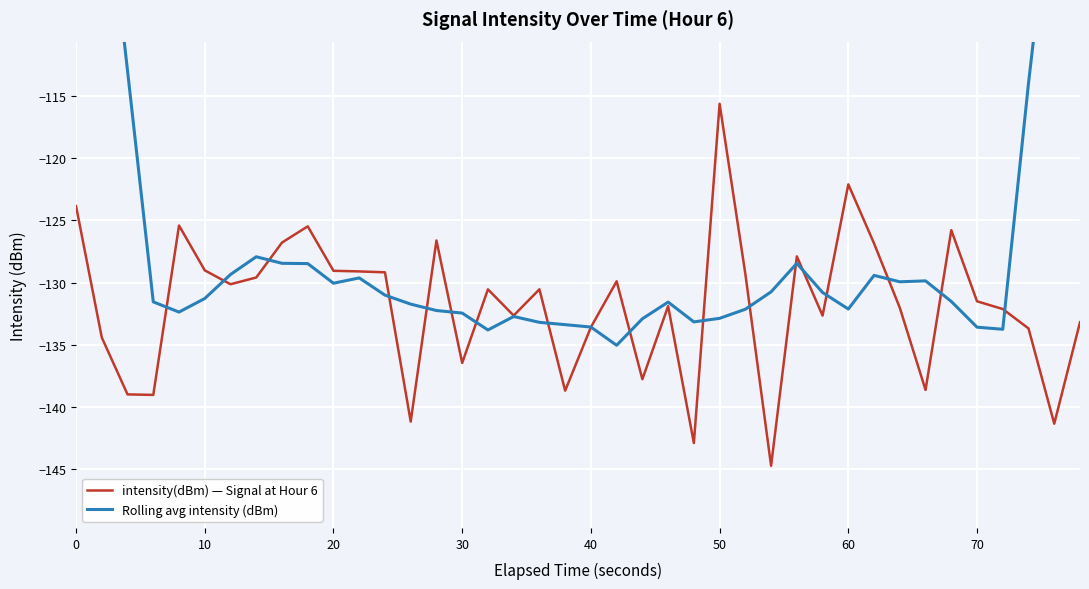

At which label does intensity(dBm) — Signal at Hour 6 reach its peak?

50